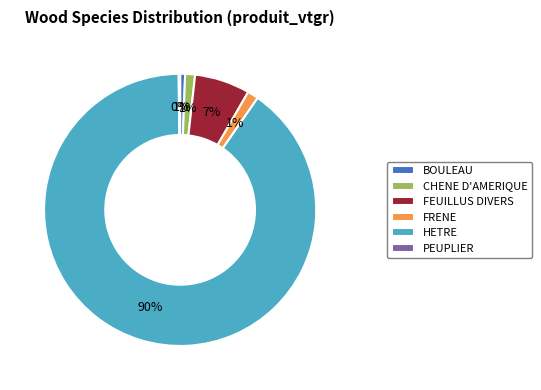

What is the majority slice?

HETRE